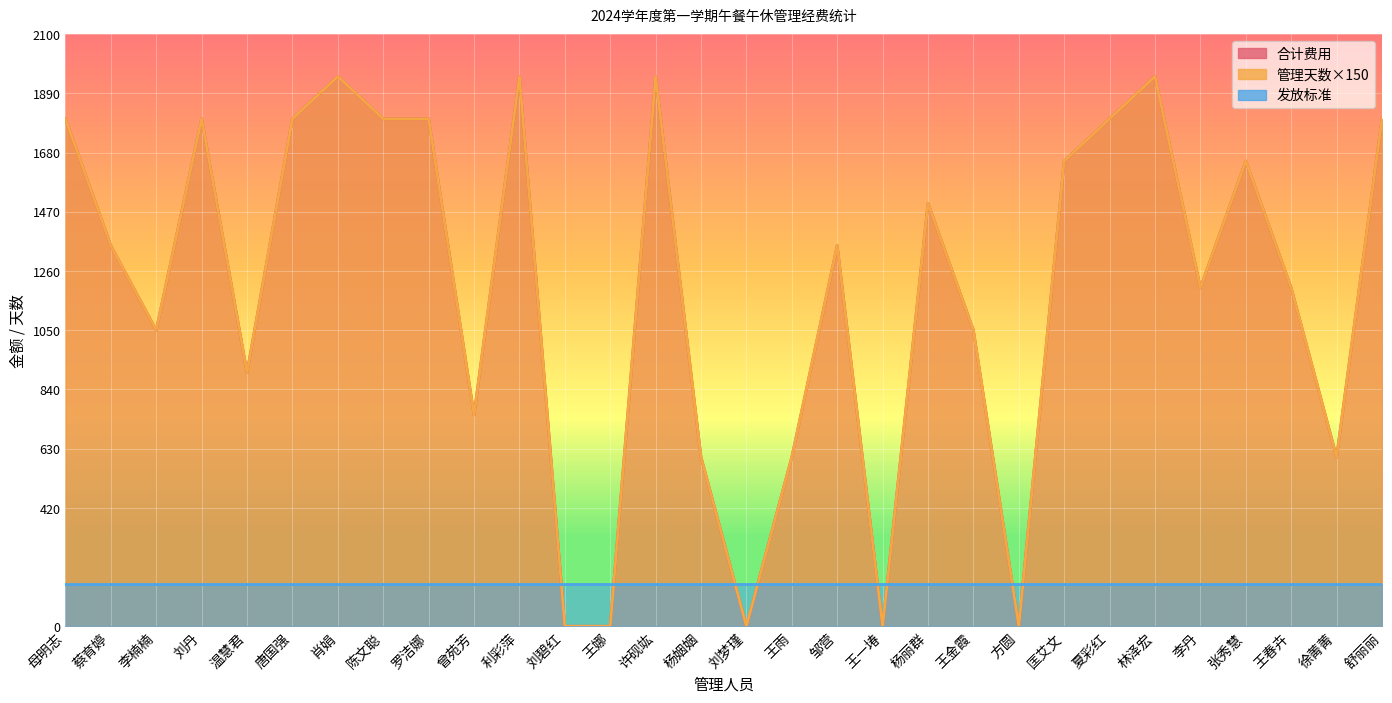

At which label does 合计费用 first exceed 1350?

母明志